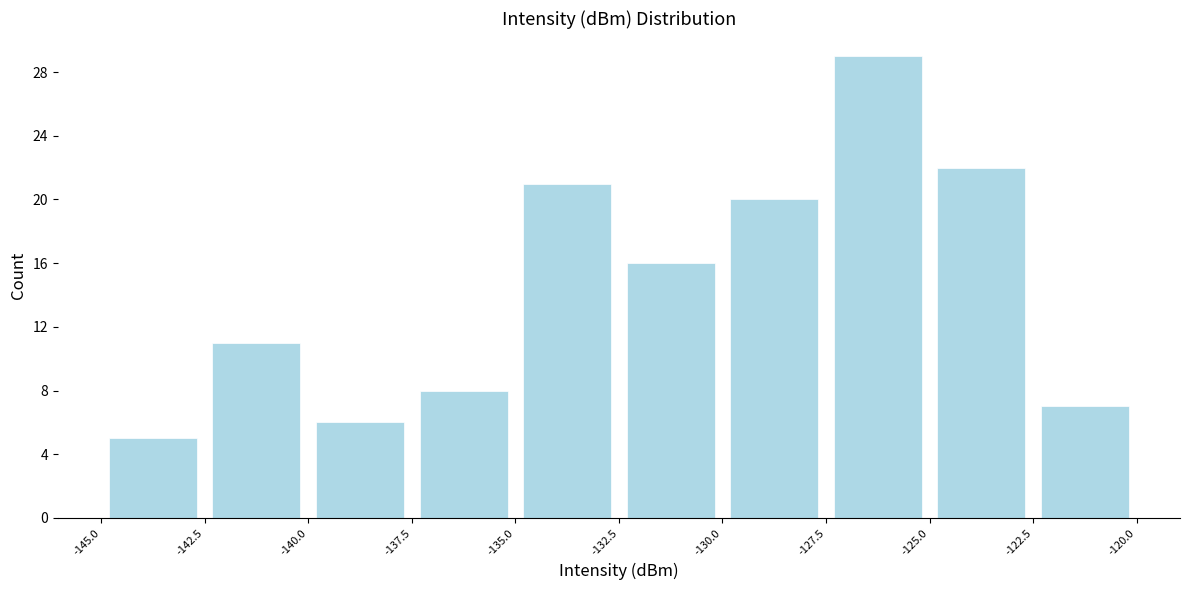

Reading left to right, list every bar in this chart as the range it spans on the x-axis followed by its height. The values are not printed on the chart, so give them approximately, as read against the axis.

-145.0 to -142.5: 5
-142.5 to -140.0: 11
-140.0 to -137.5: 6
-137.5 to -135.0: 8
-135.0 to -132.5: 21
-132.5 to -130.0: 16
-130.0 to -127.5: 20
-127.5 to -125.0: 29
-125.0 to -122.5: 22
-122.5 to -120.0: 7